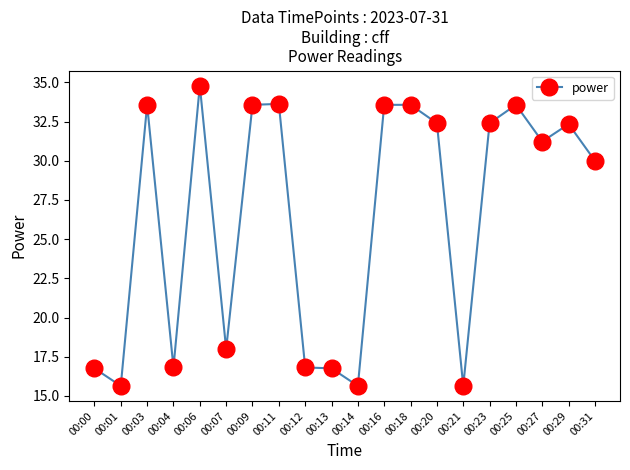

Where does the data first go above 32?

00:03